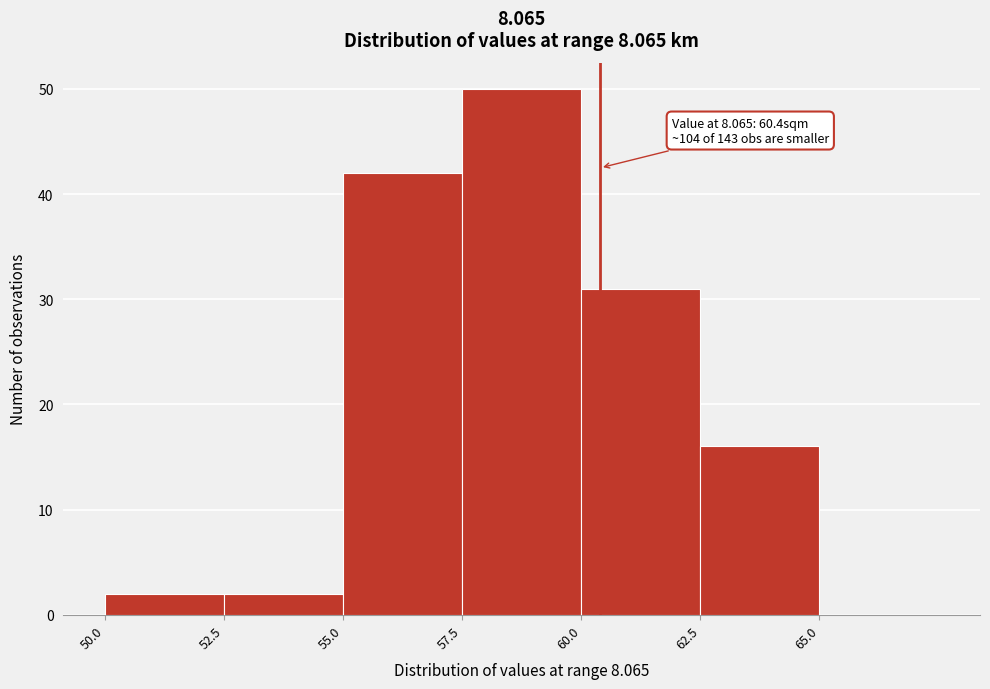

Which range on the x-axis has the tallest bar?

57.5 to 60.0